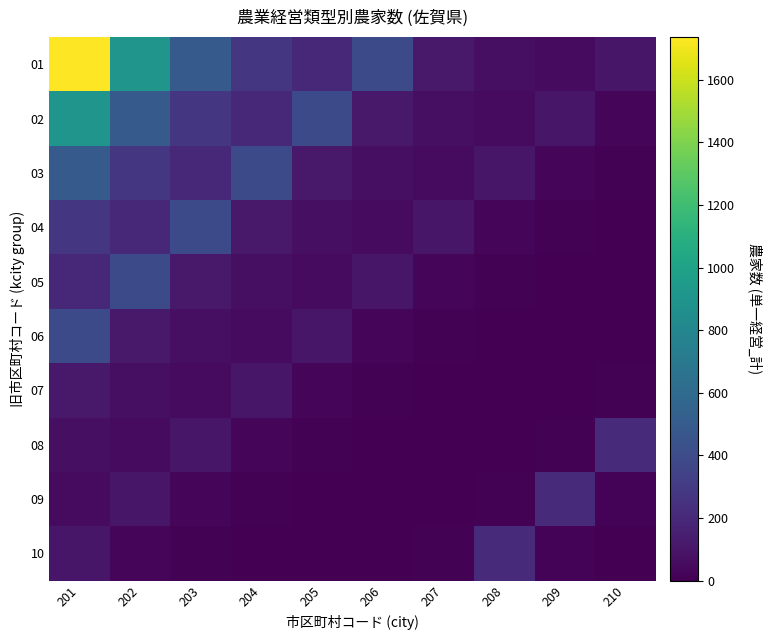

At which category does the chart reach its minimum across all series?

210